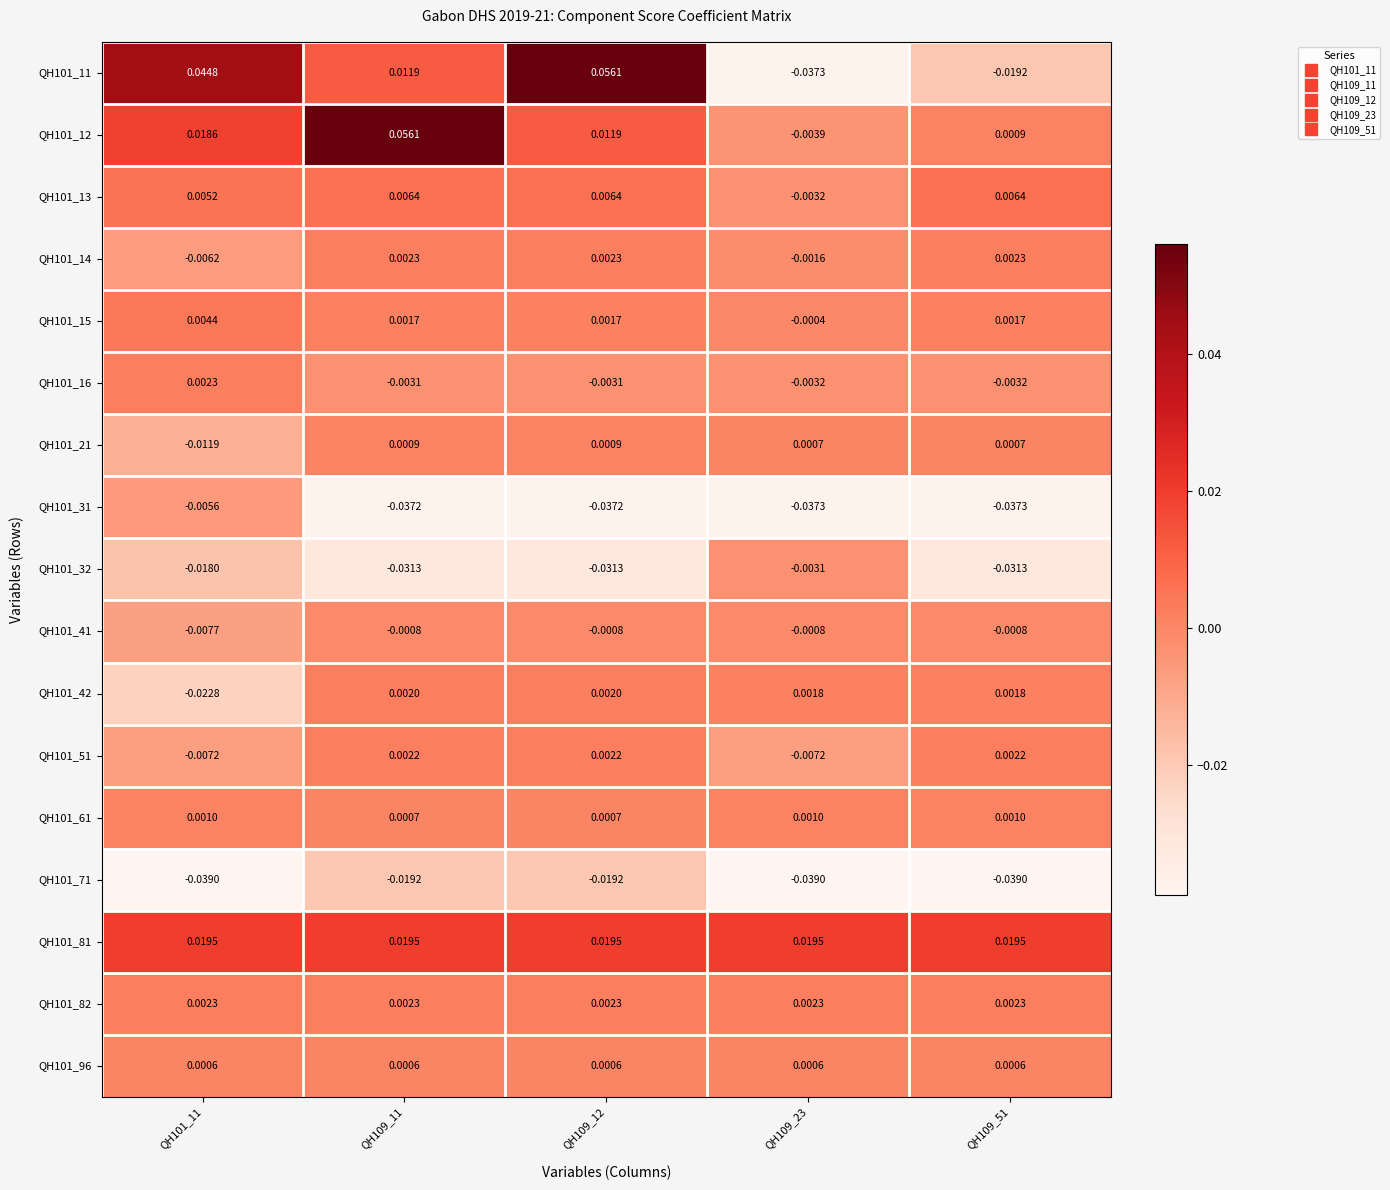

Is the value of QH101_12 at QH109_11 greater than the value of QH101_15 at QH109_12?

Yes